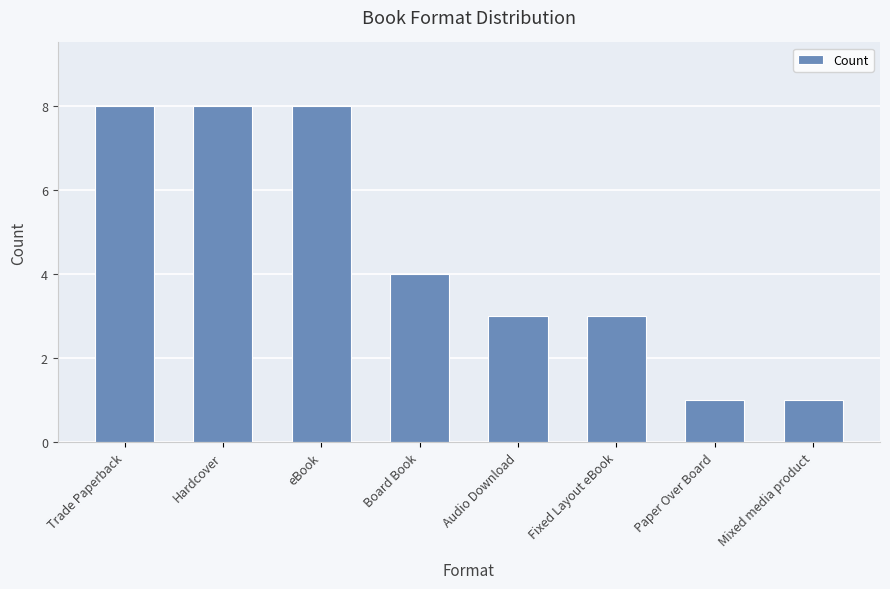

What is the maximum value shown in the chart?

8